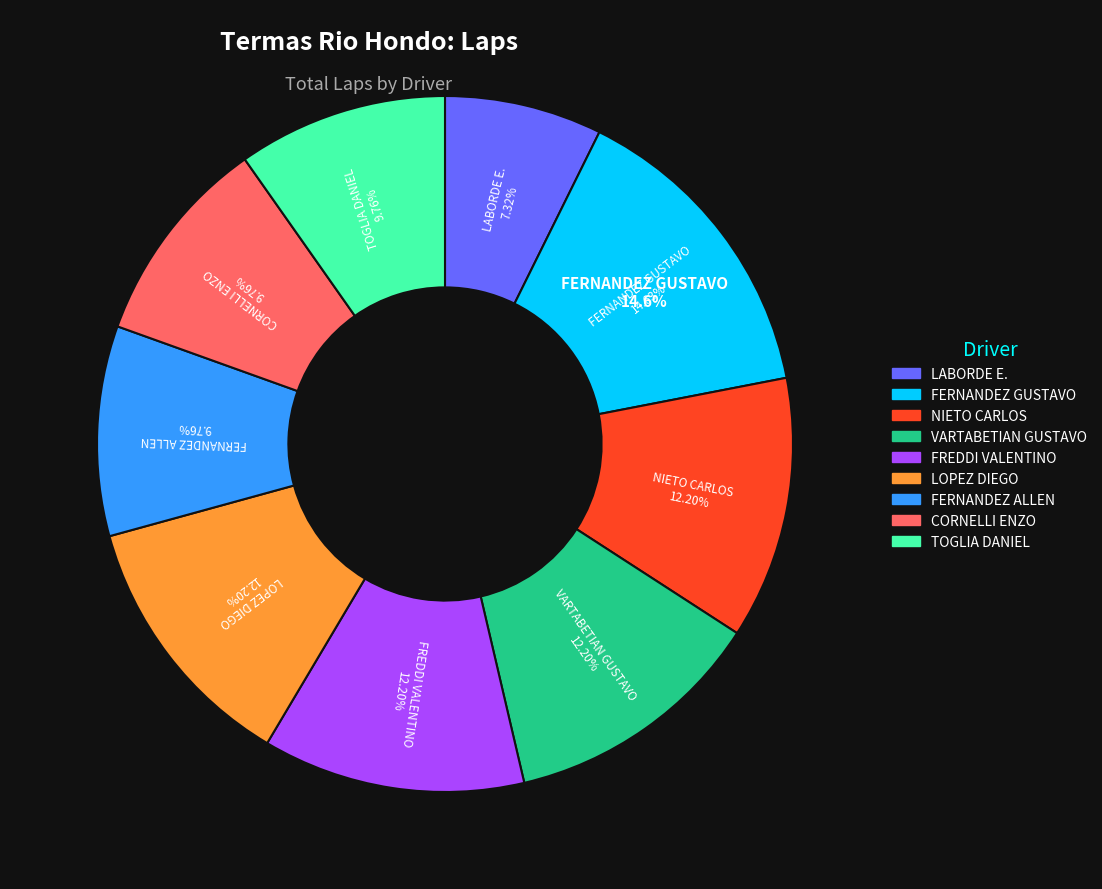

Does any single category account for the majority?

No